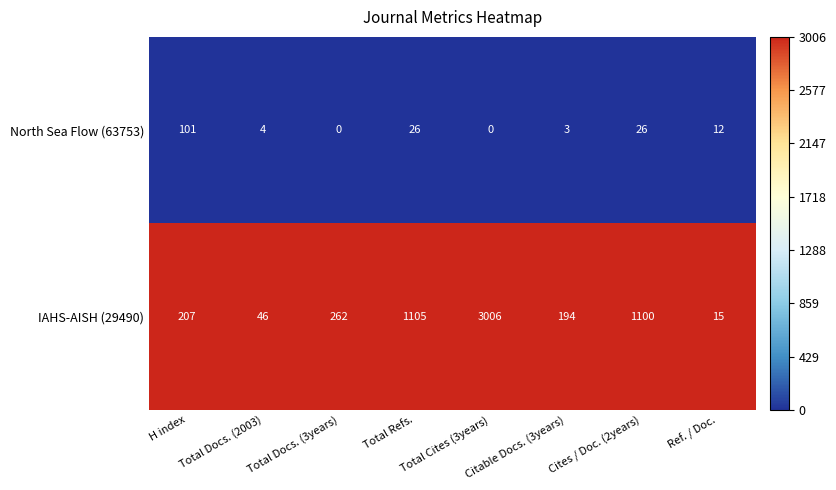

At which label does North Sea Flow (63753) first exceed 12?

H index